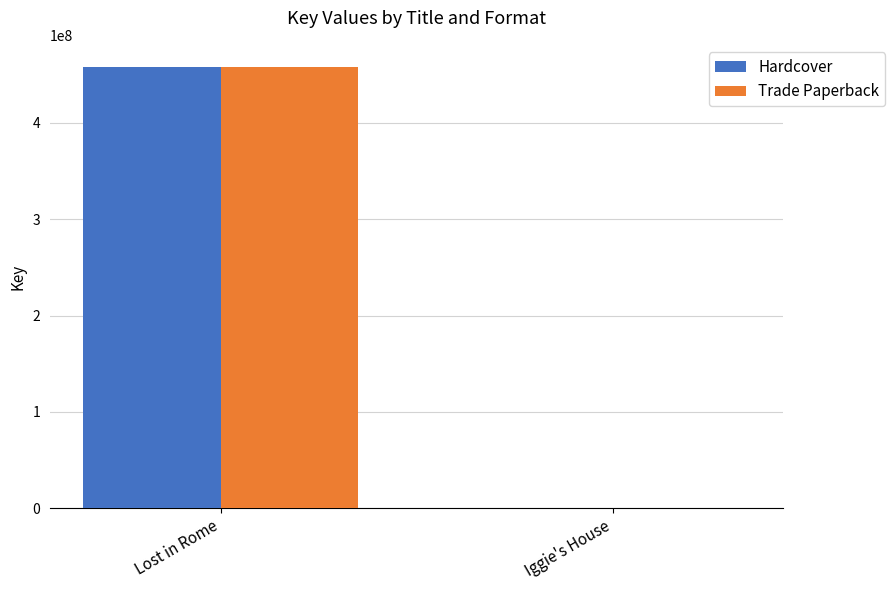

What is the average value of the Trade Paperback series?

229117982